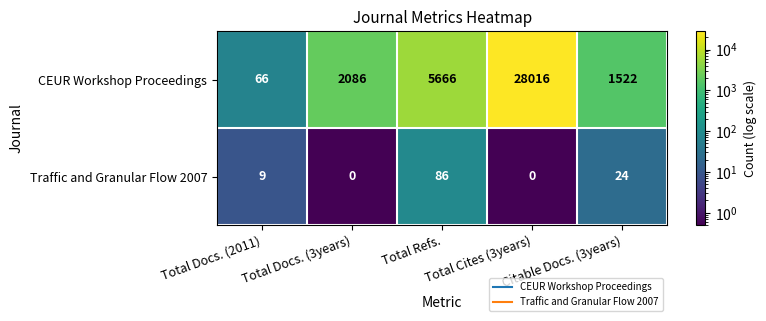

Which series has the largest total across all categories?

CEUR Workshop Proceedings